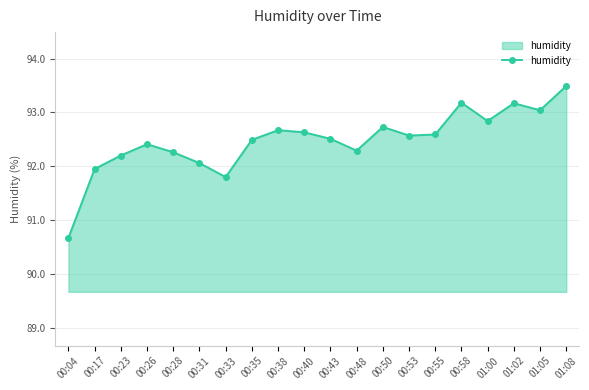

Read the value at 00:58.

93.2